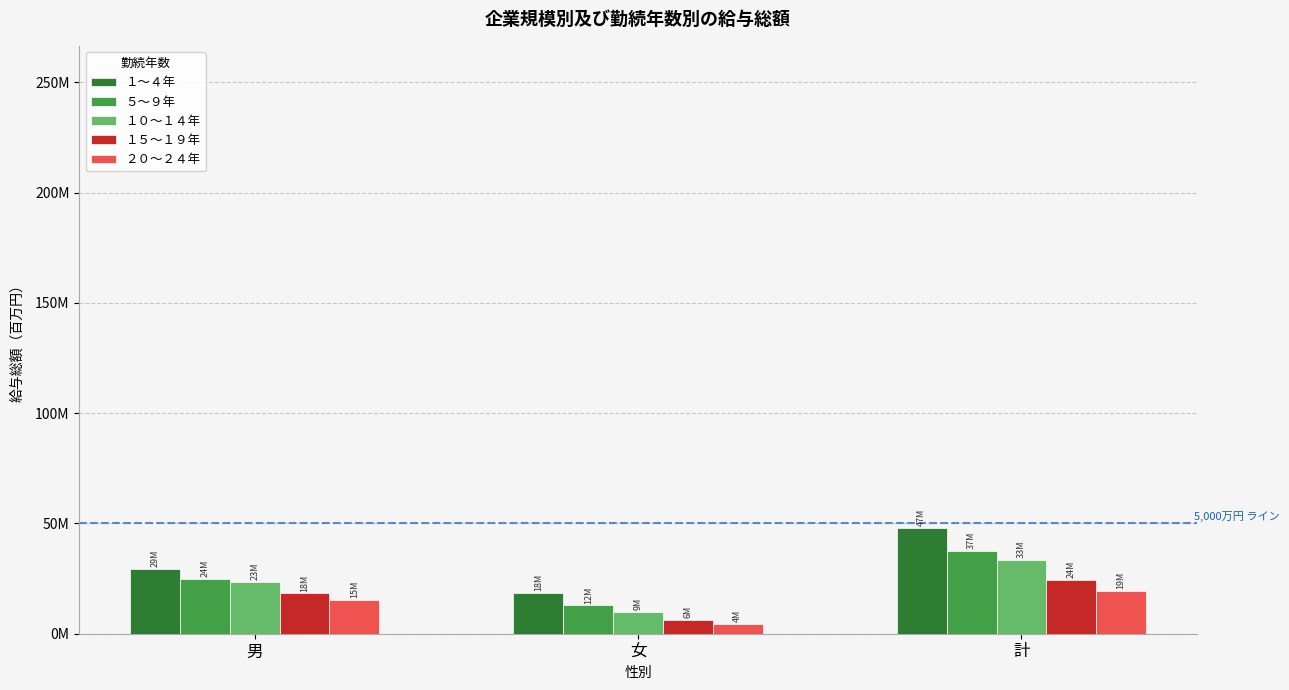

At which label does １０～１４年 first exceed 23633214?

計